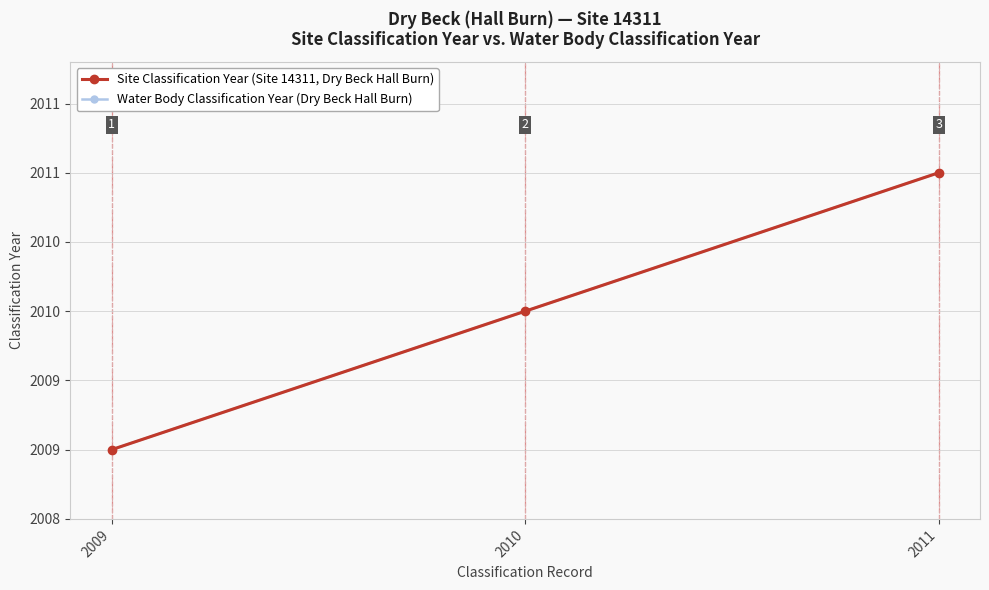

Which category has the highest value in the Water Body Classification Year (Dry Beck Hall Burn) series?

2011